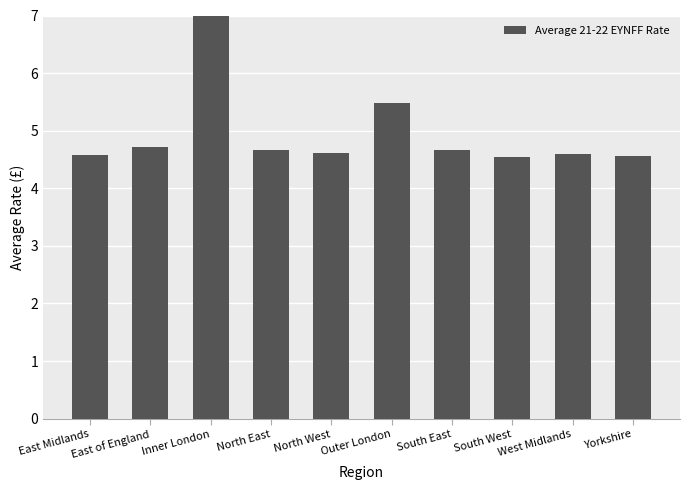

What is the difference between the maximum and minimum values?

2.6